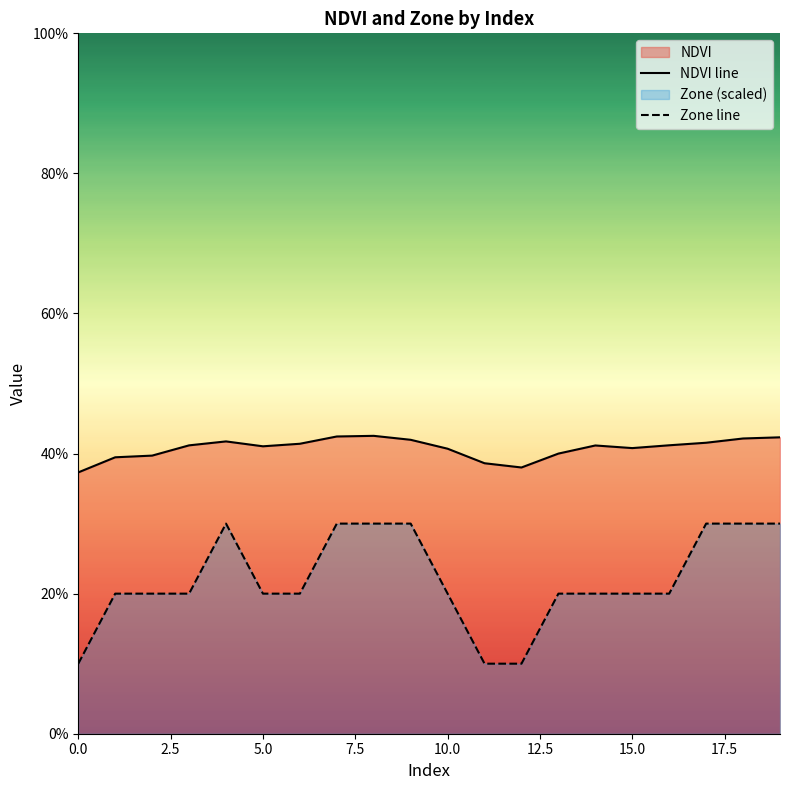

True or false: NDVI line and Zone line cross at least once.

False